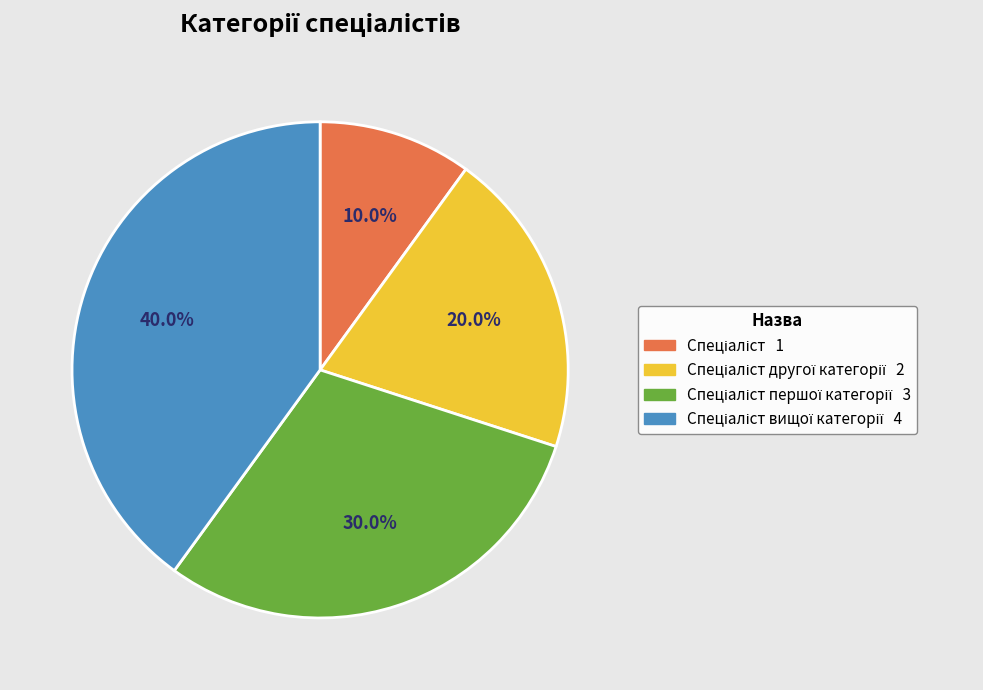

Is there a majority slice in this chart?

No